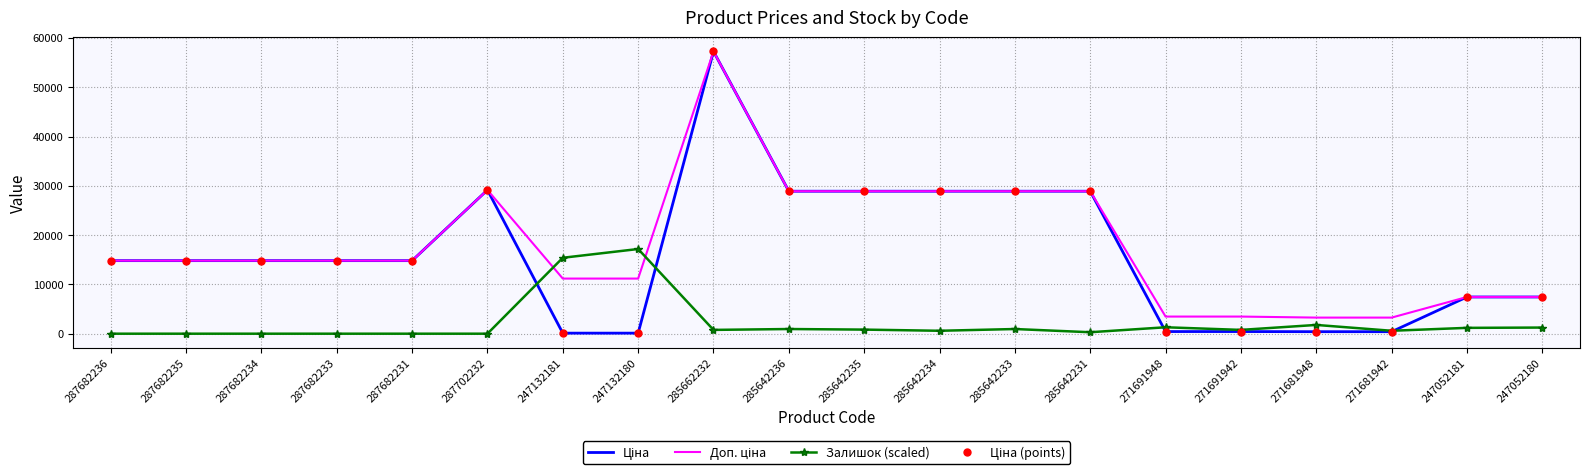

List the series in order of their peak value, highest first.

Ціна, Доп. ціна, Ціна (points), Залишок (scaled)